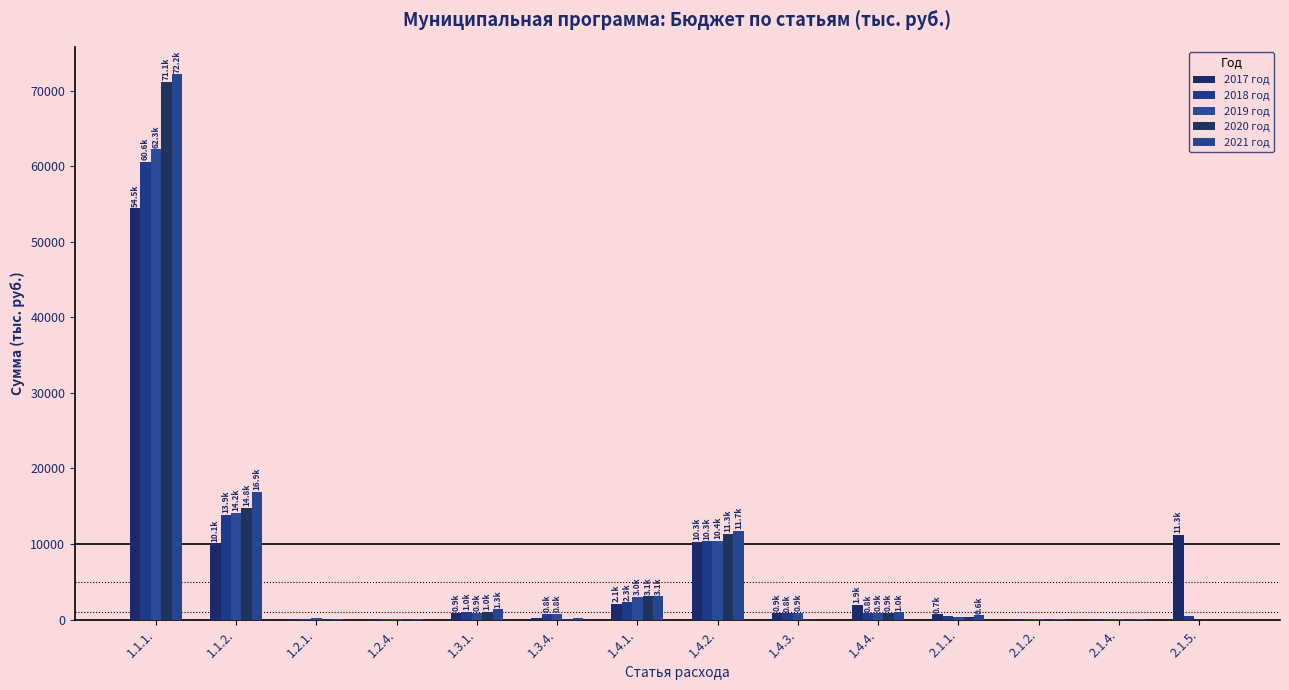

The 2020 год series shows 0.0 at 2.1.5.. True or false?

True